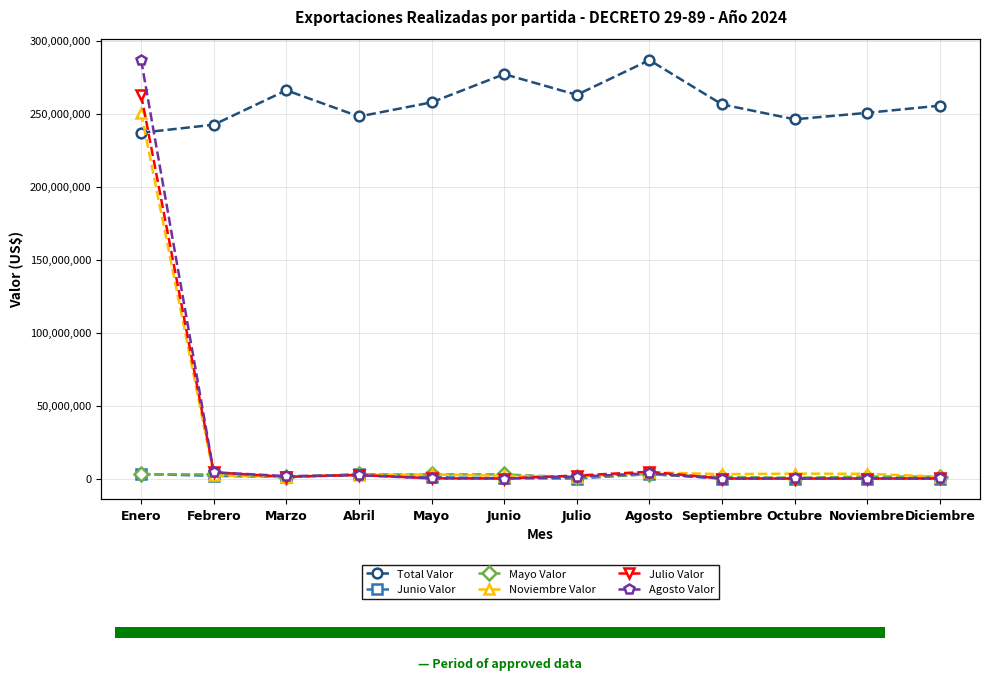

Which series changed the most between Abril and Octubre?

Junio Valor